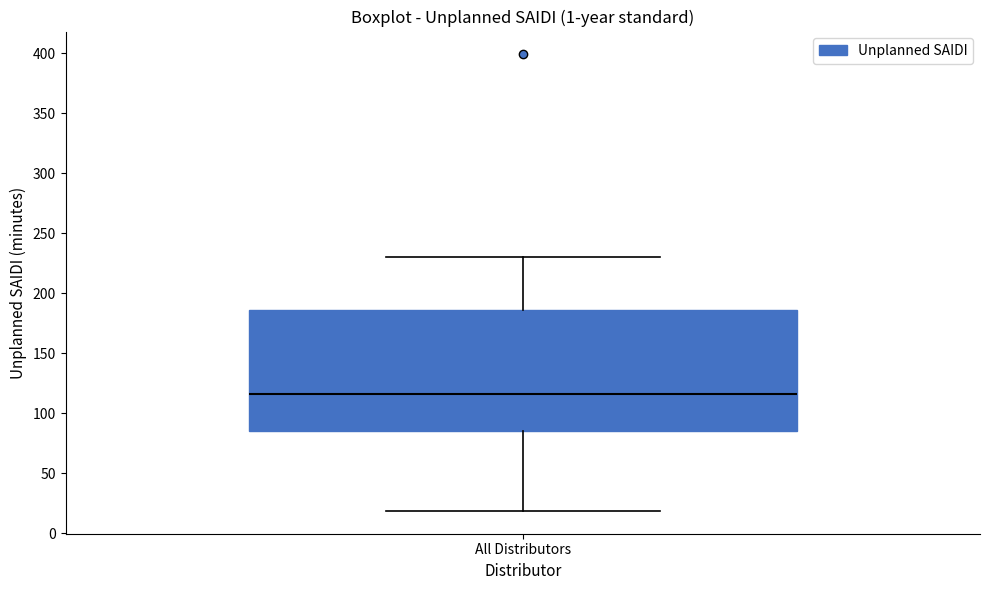

Transcribe this box plot: give where the median line is, the range the box spans, and where the two whiskers end, as read against the y-axis. The values are not printed on the chart, so give them approximately, as read against the axis.

median 115, box 85 to 185, whiskers 20 to 230